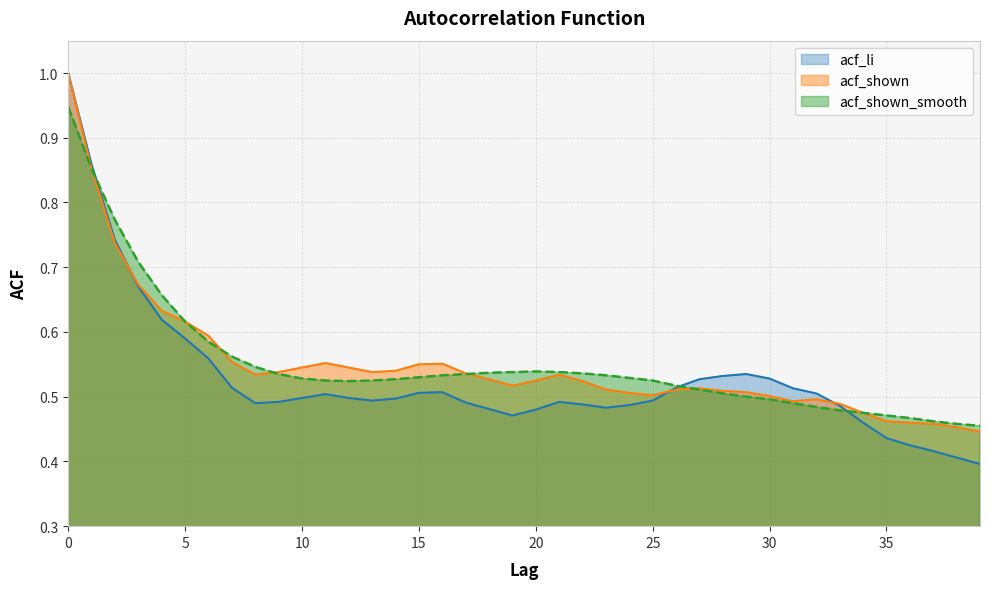

What is the greatest value displayed?

1.0